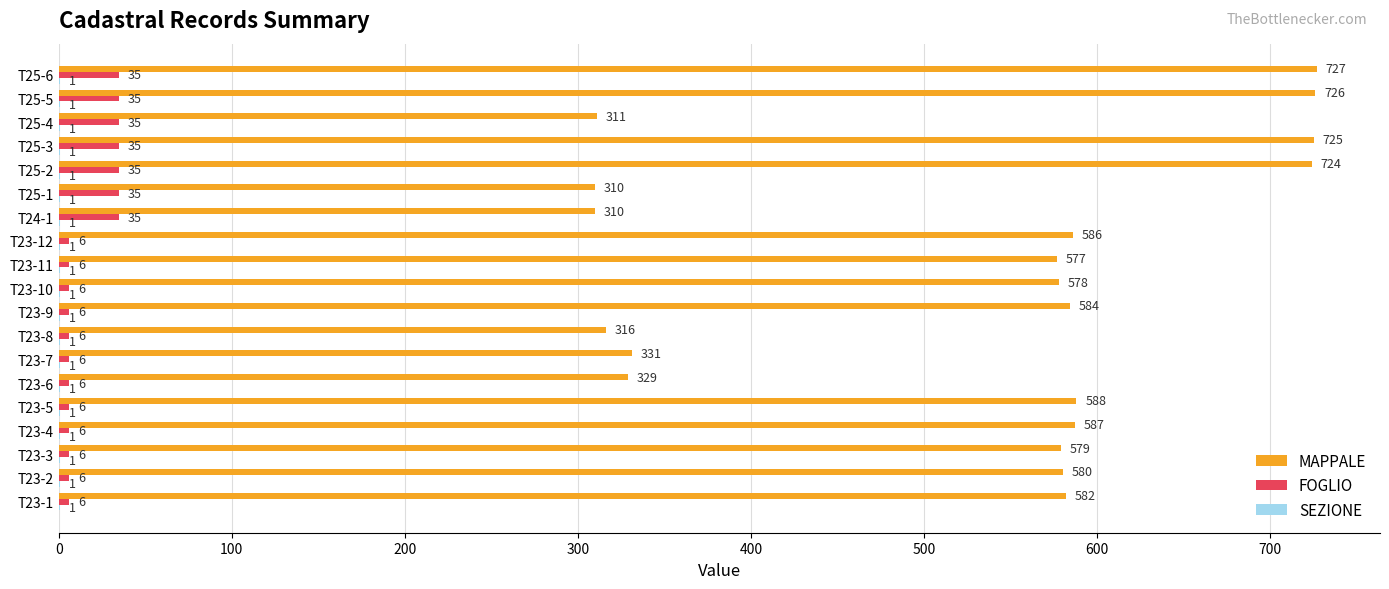

Is it true that MAPPALE equals 1230 at T25-5?

False